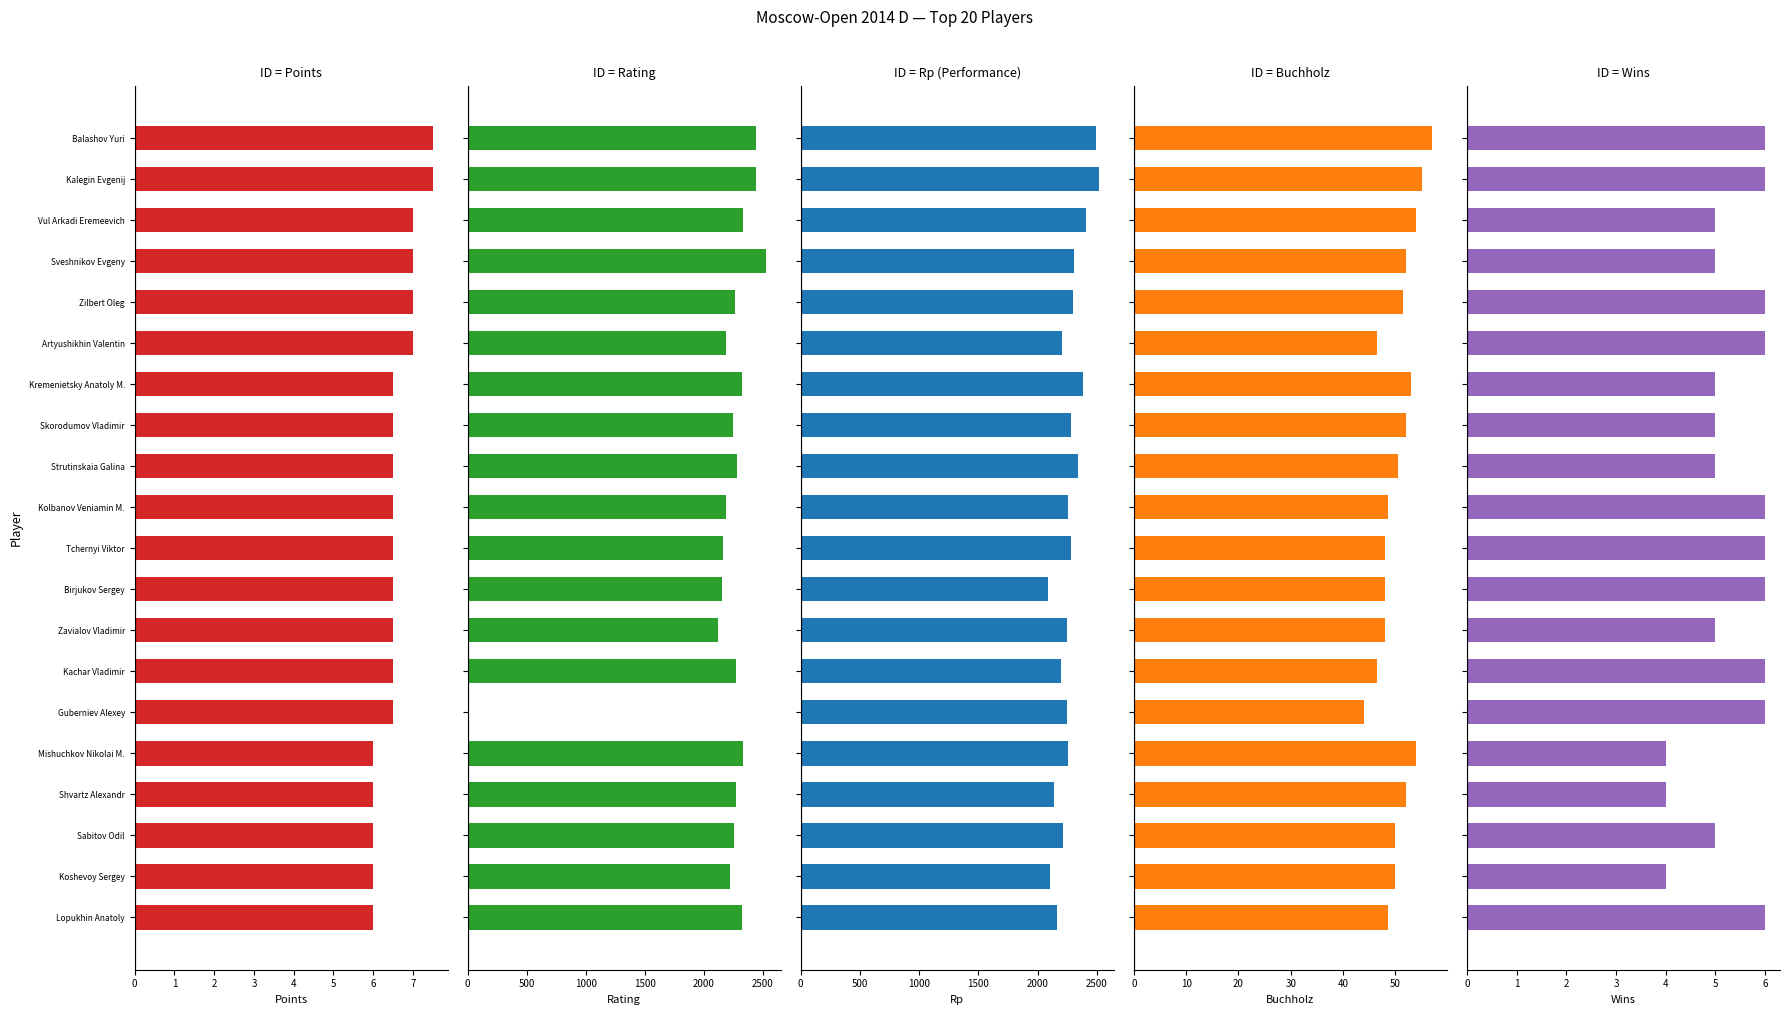

Read the Wins value at Skorodumov Vladimir.

5.0